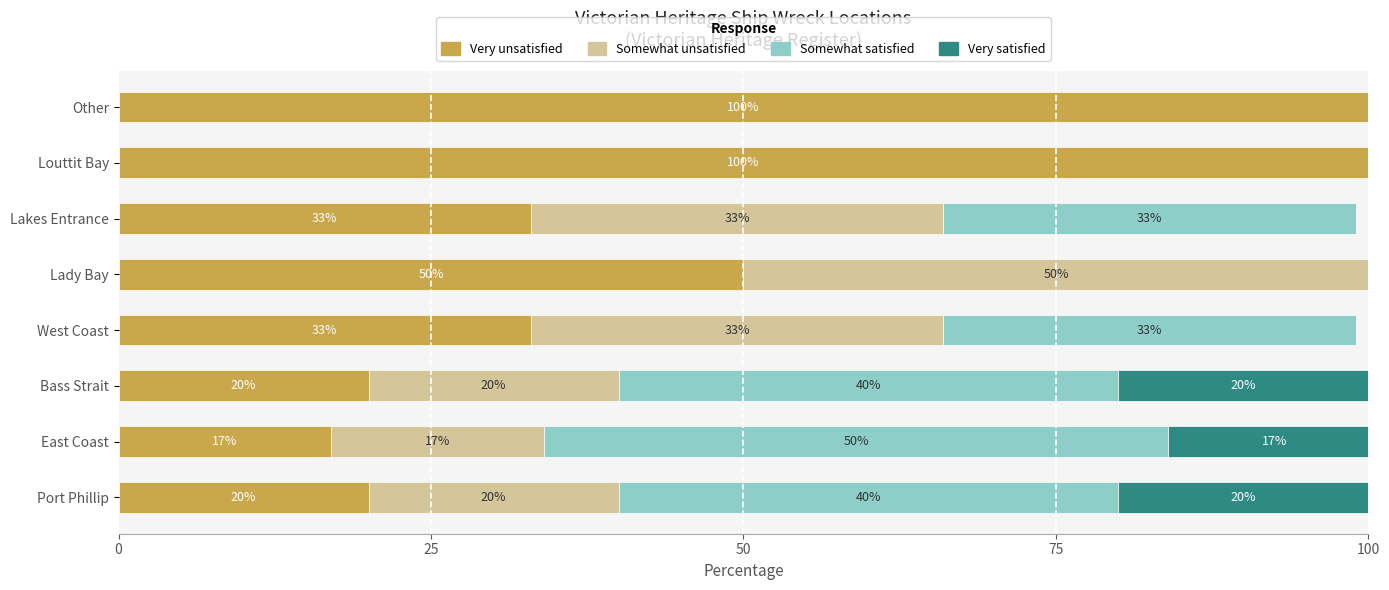

What is the total value across all series at West Coast?

99